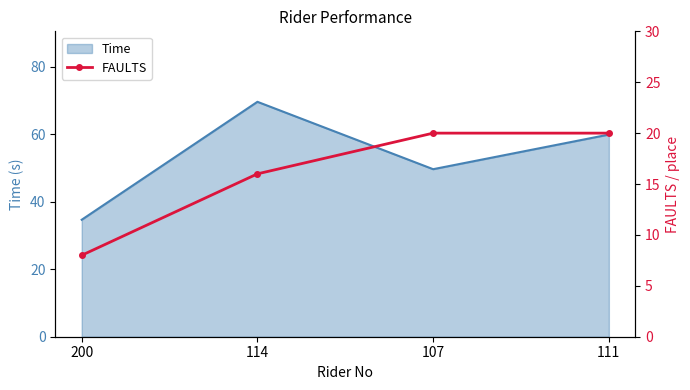

How many data points does each series have?

4